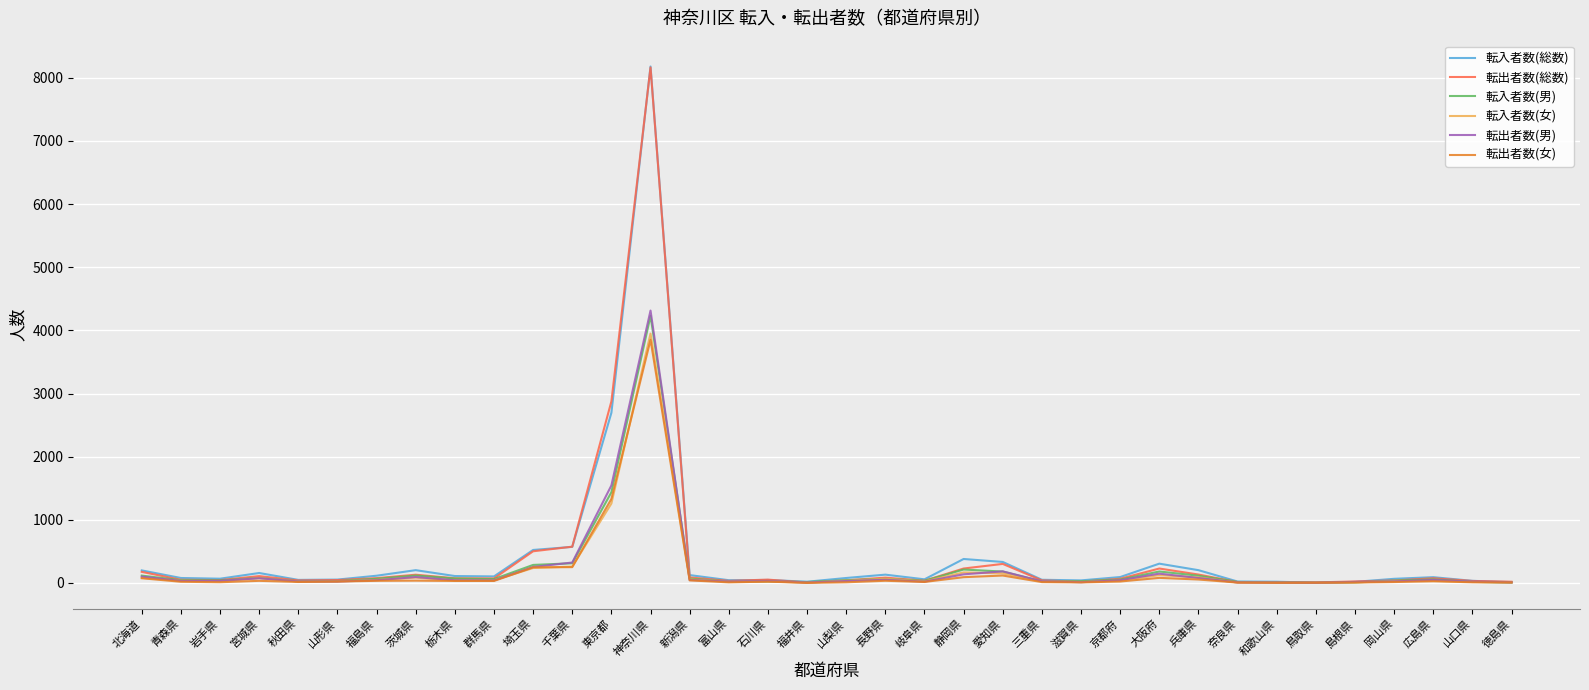

What are all the series names shown in the legend?

転入者数(総数), 転出者数(総数), 転入者数(男), 転入者数(女), 転出者数(男), 転出者数(女)